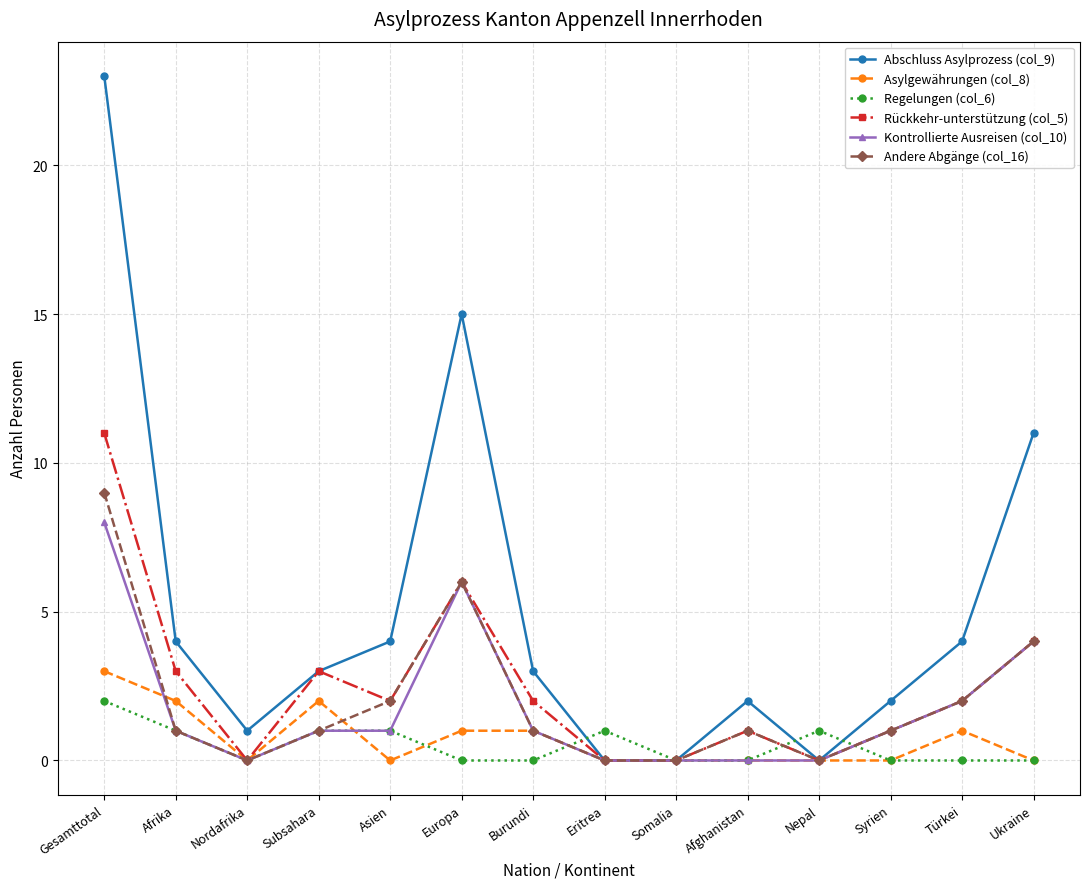

Is it true that Rückkehr-unterstützung (col_5) equals 4 at Ukraine?

True